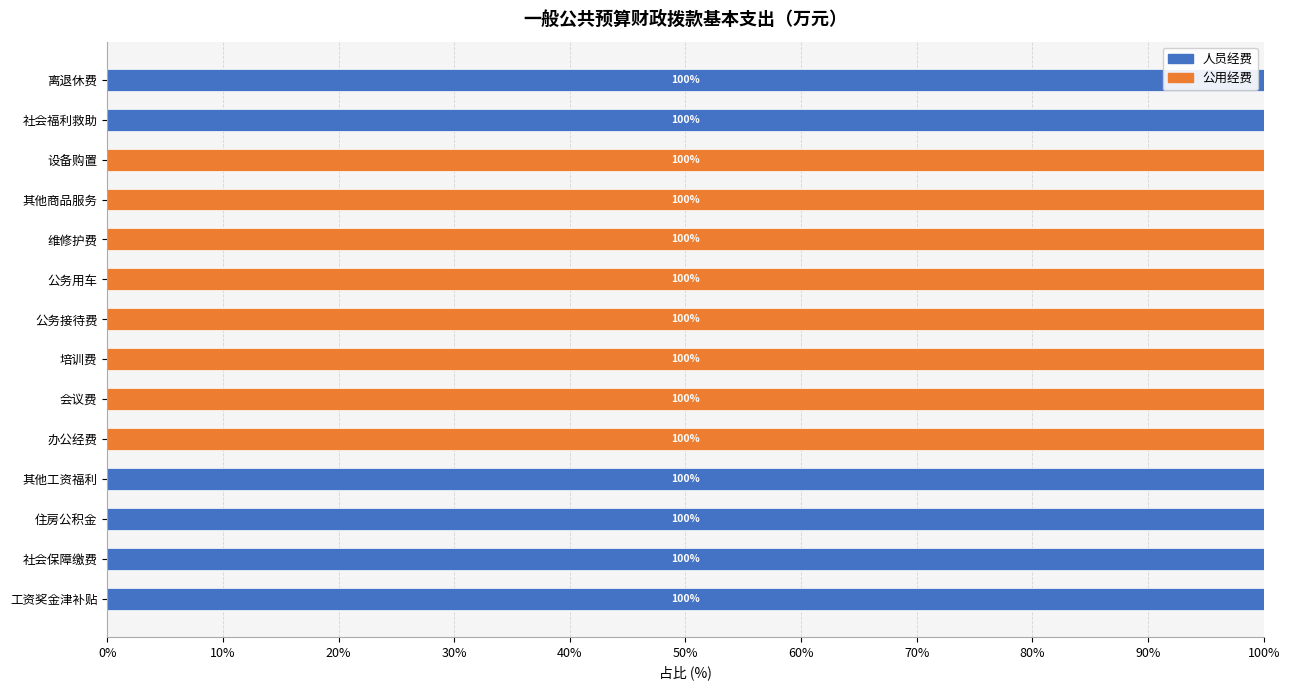

How many values in 人员经费 are above zero?

6